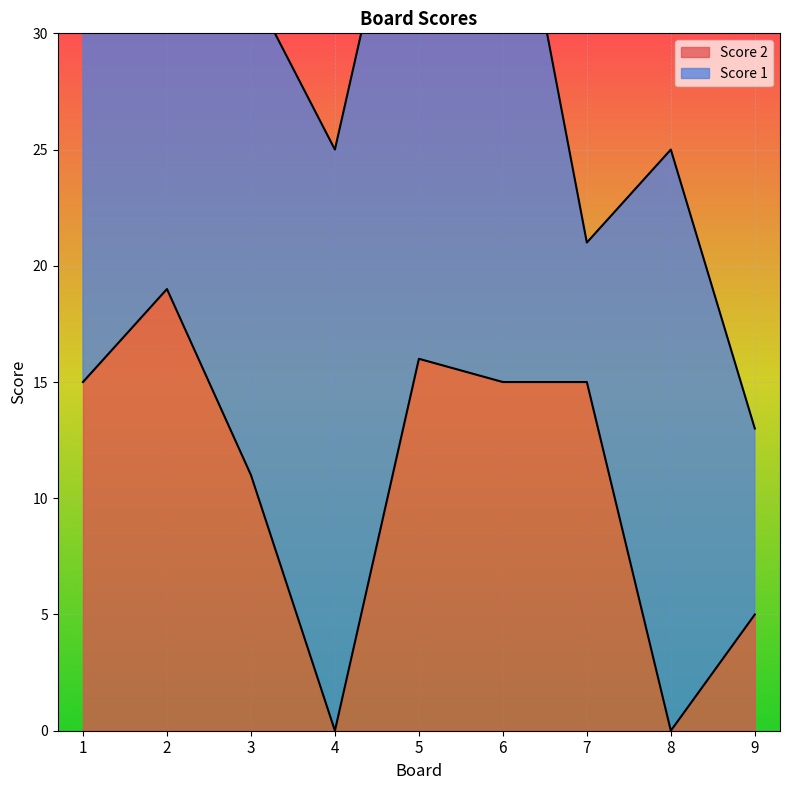

How many interior local valleys (lower than both neighbors) does the data have?

2